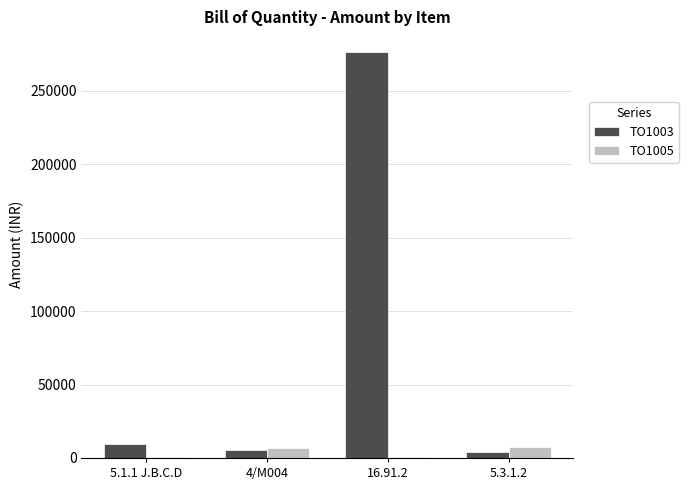

At which category does the chart reach its peak across all series?

16.91.2